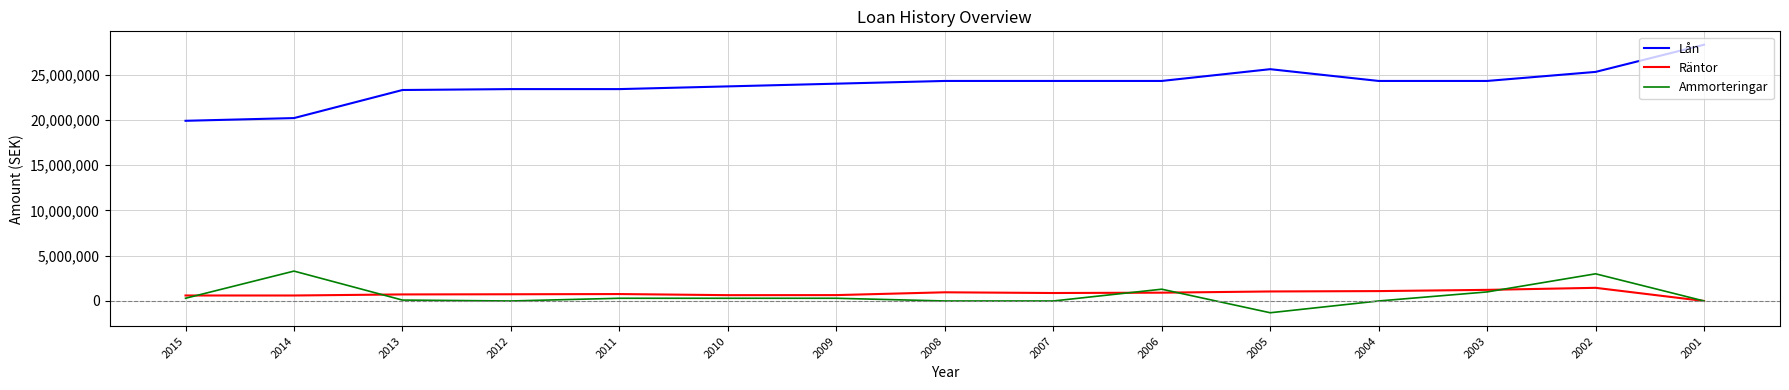

Rank the series by their maximum value, from lowest to highest.

Räntor, Ammorteringar, Lån